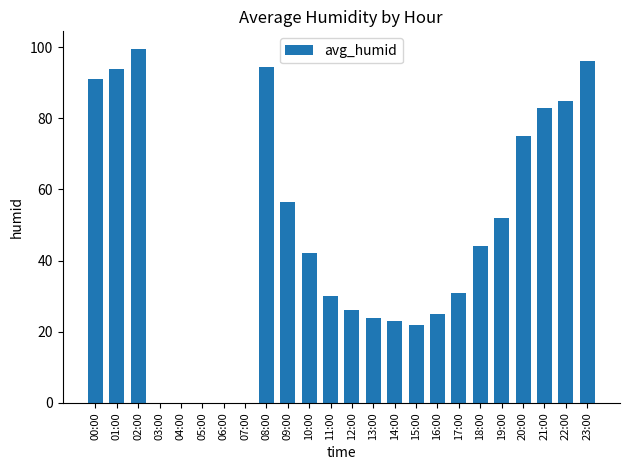

Reading left to right, list all the values displayed in this chart.

00:00=91.0	01:00=94.0	02:00=99.5	03:00=0.0	04:00=0.0	05:00=0.0	06:00=0.0	07:00=0.0	08:00=94.5	09:00=56.5	10:00=42.0	11:00=30.0	12:00=26.0	13:00=24.0	14:00=23.0	15:00=22.0	16:00=25.0	17:00=31.0	18:00=44.0	19:00=52.0	20:00=75.0	21:00=83.0	22:00=85.0	23:00=96.0